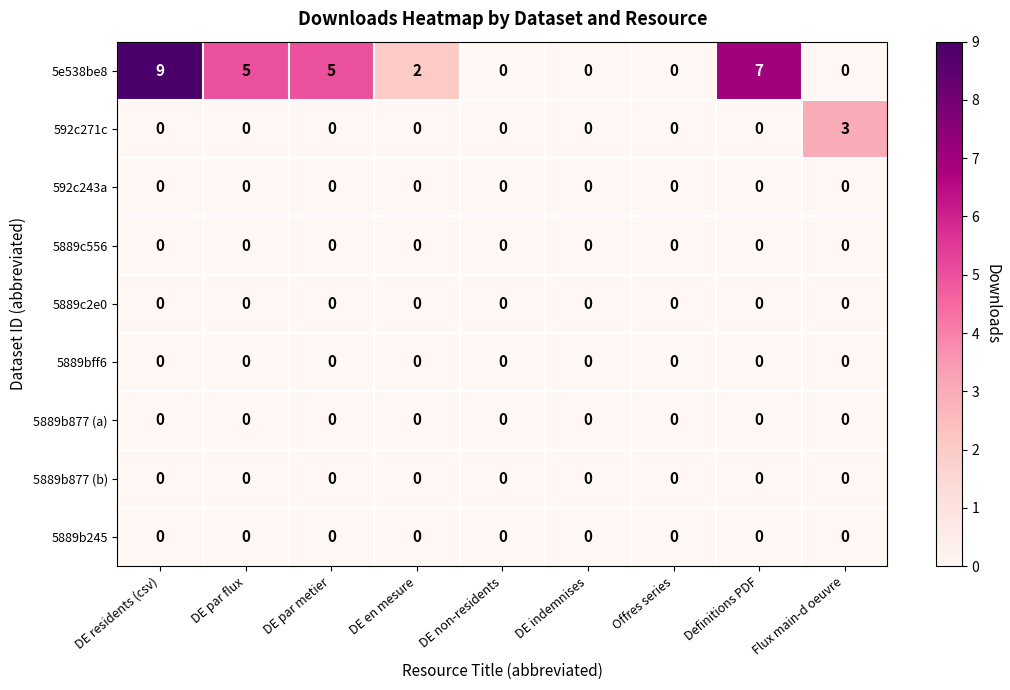

Which series has the largest total across all categories?

5e538be8